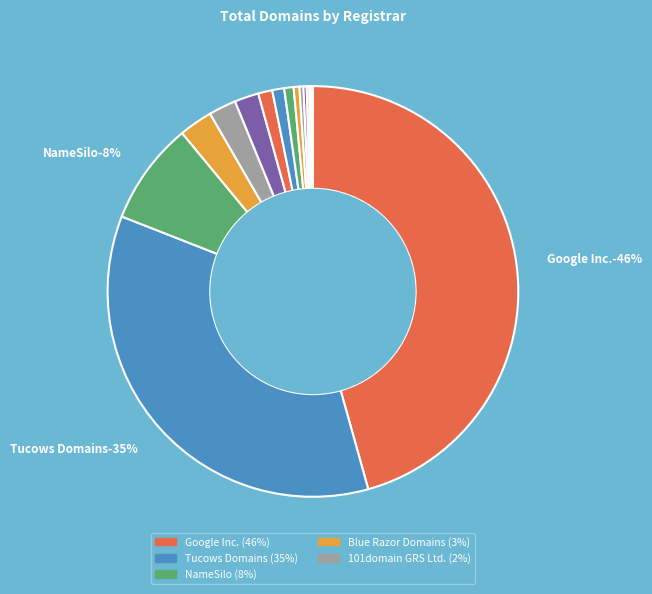

Does Paragon Internet Group Ltd account for over 50% of the chart?

No